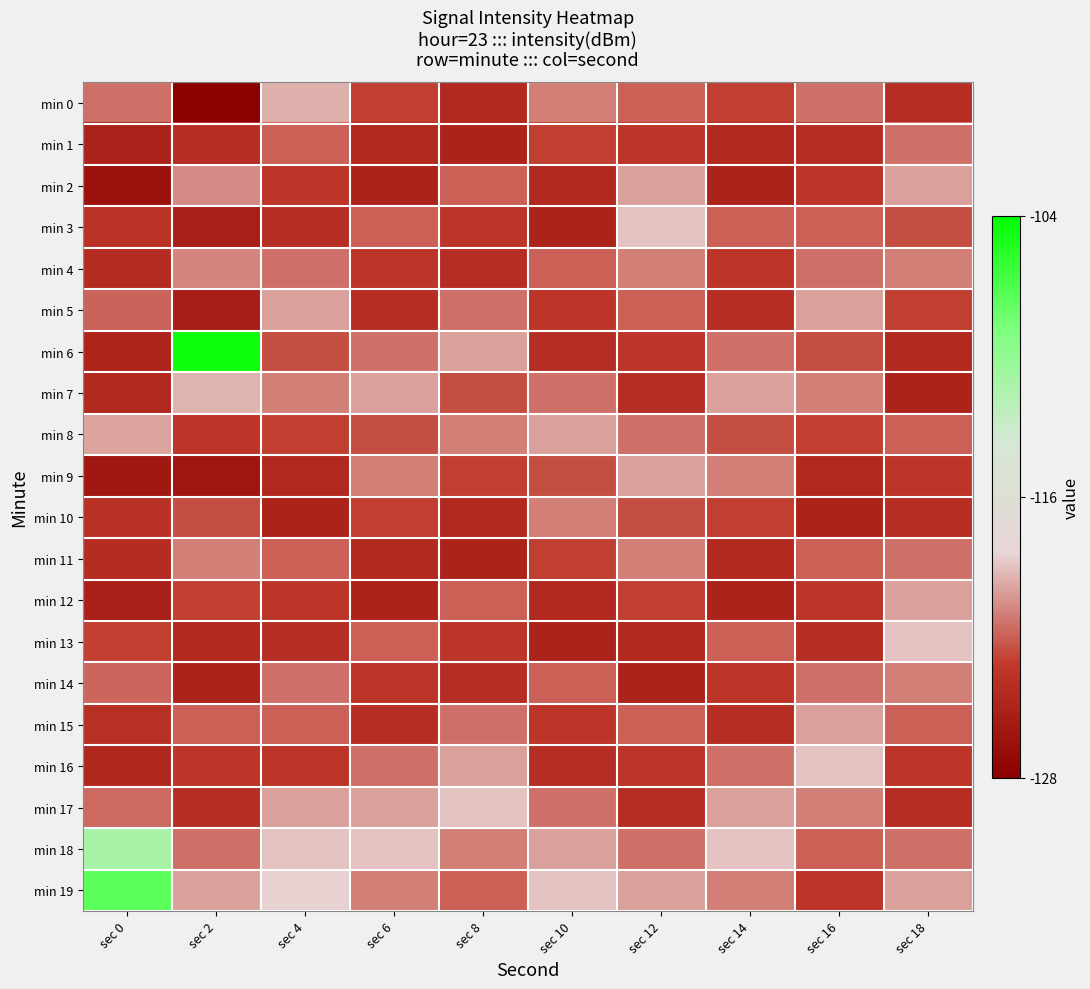

Which category has the highest value across all series?

sec 2